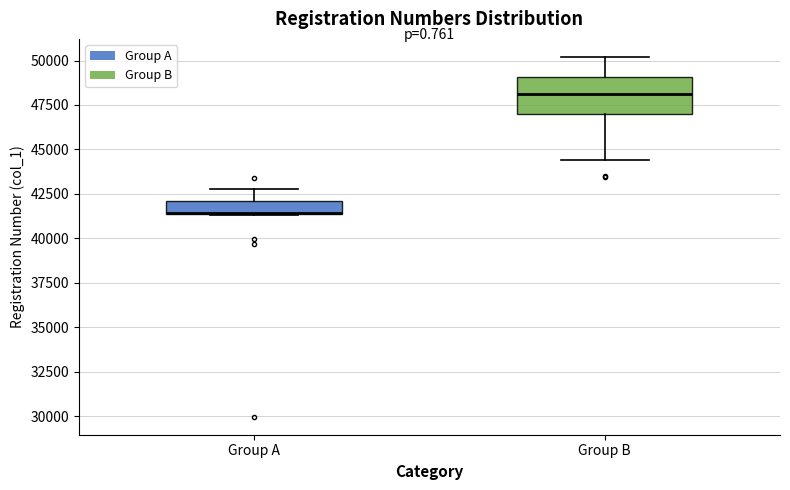

Which box is the tallest, from its lower edge to its upper edge?

Group B